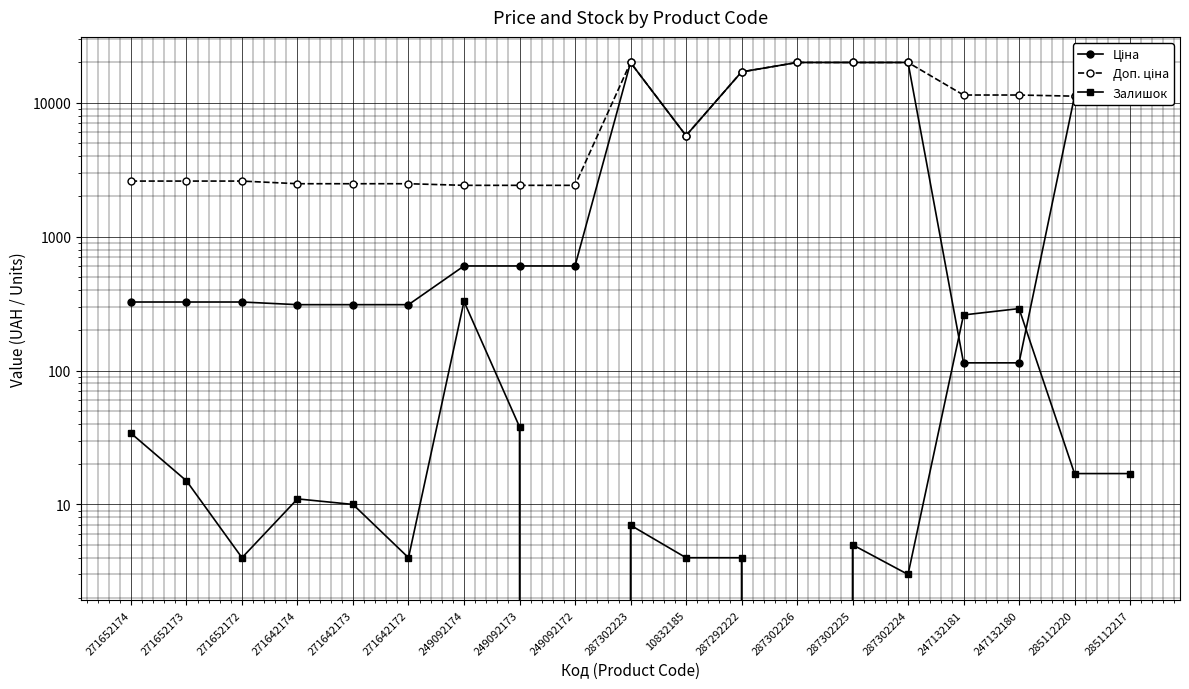

How many interior local peaks does the Залишок series have?

5